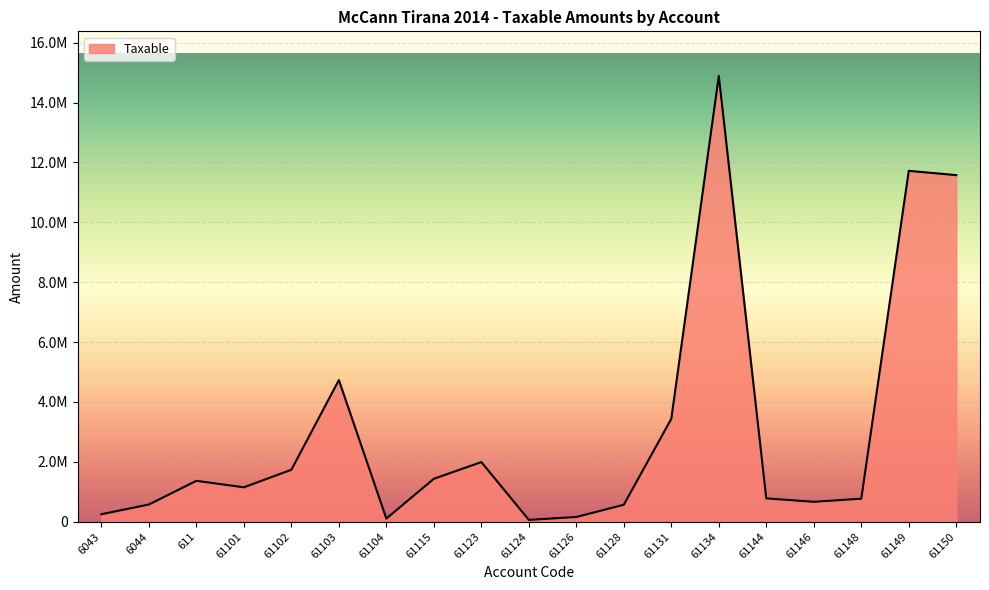

The value at 61134 is 22437150.2. True or false?

False